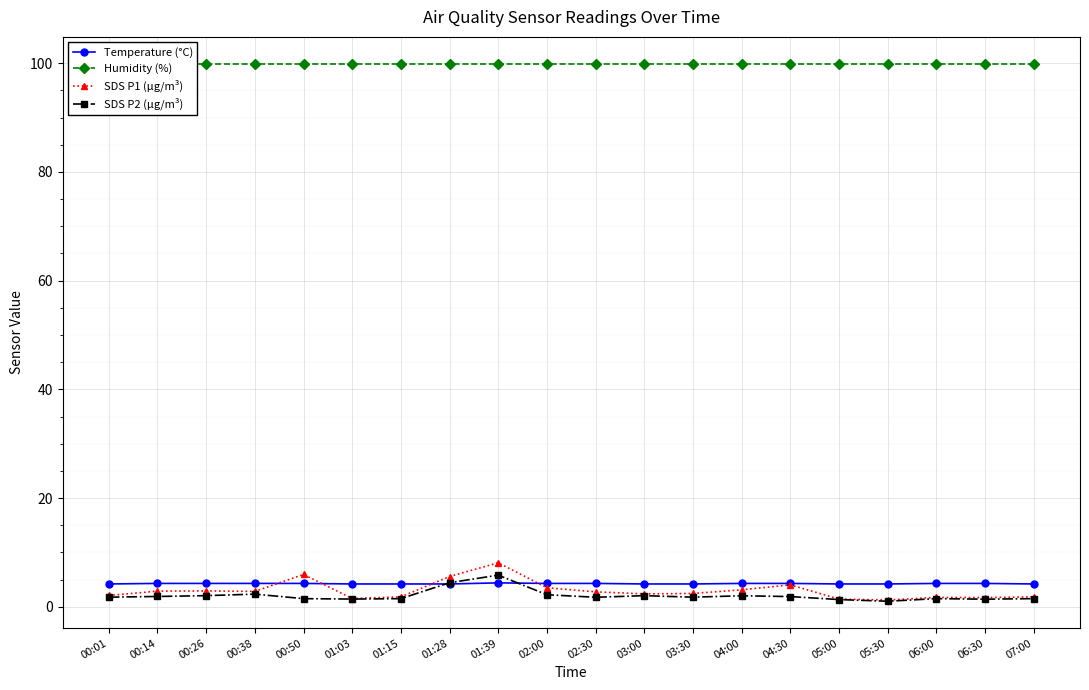

True or false: Temperature (°C) and Humidity (%) intersect in this chart.

False